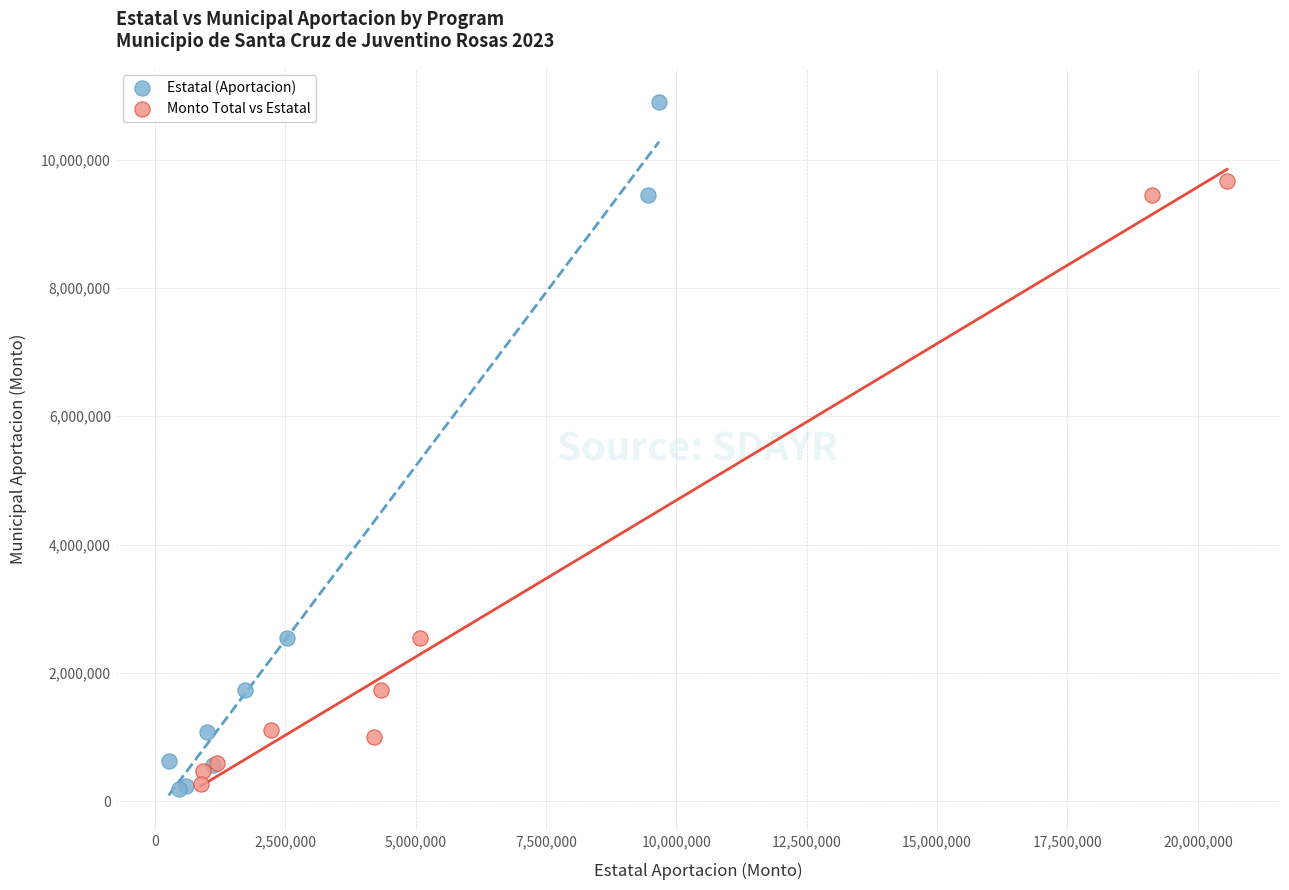

Which series has the largest Y range (max minus min)?

Estatal (Aportacion)